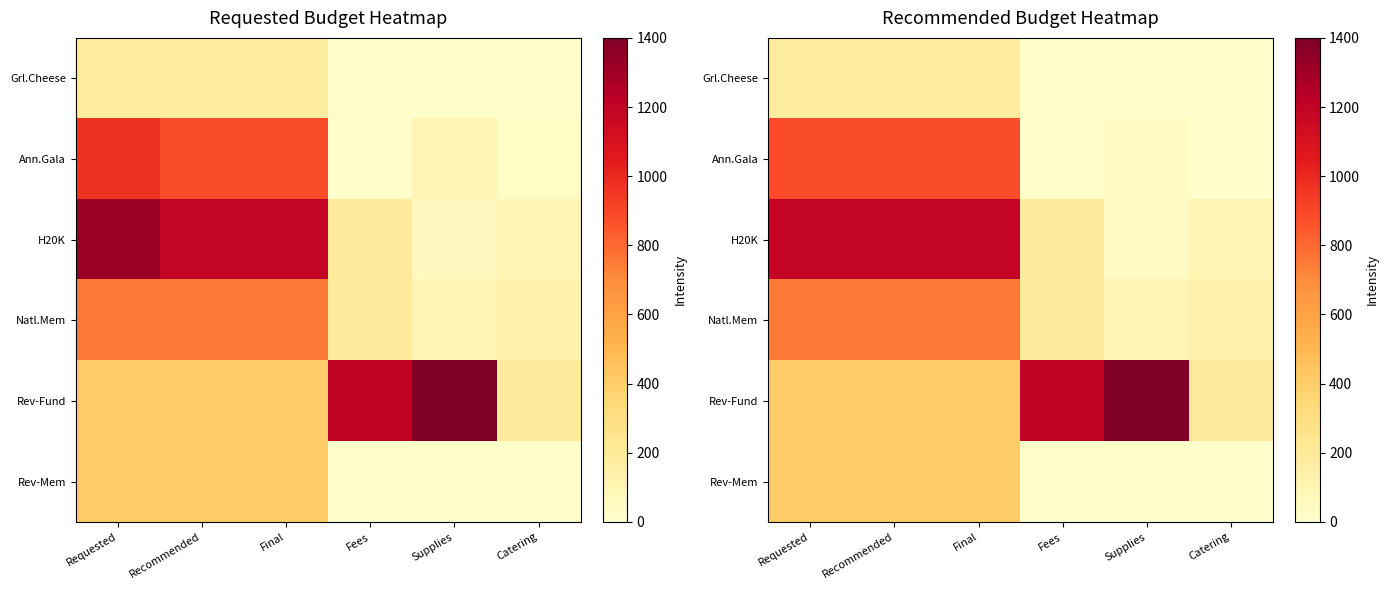

At which category does the chart reach its minimum across all series?

Fees